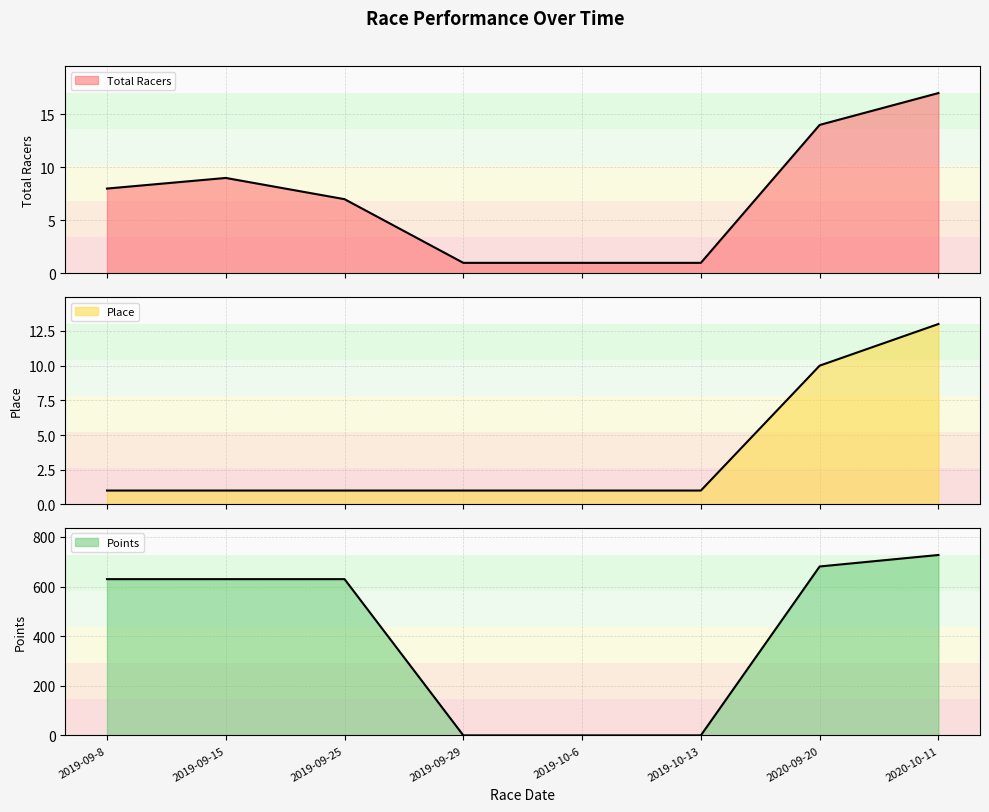

How many lines are shown in the chart?

3